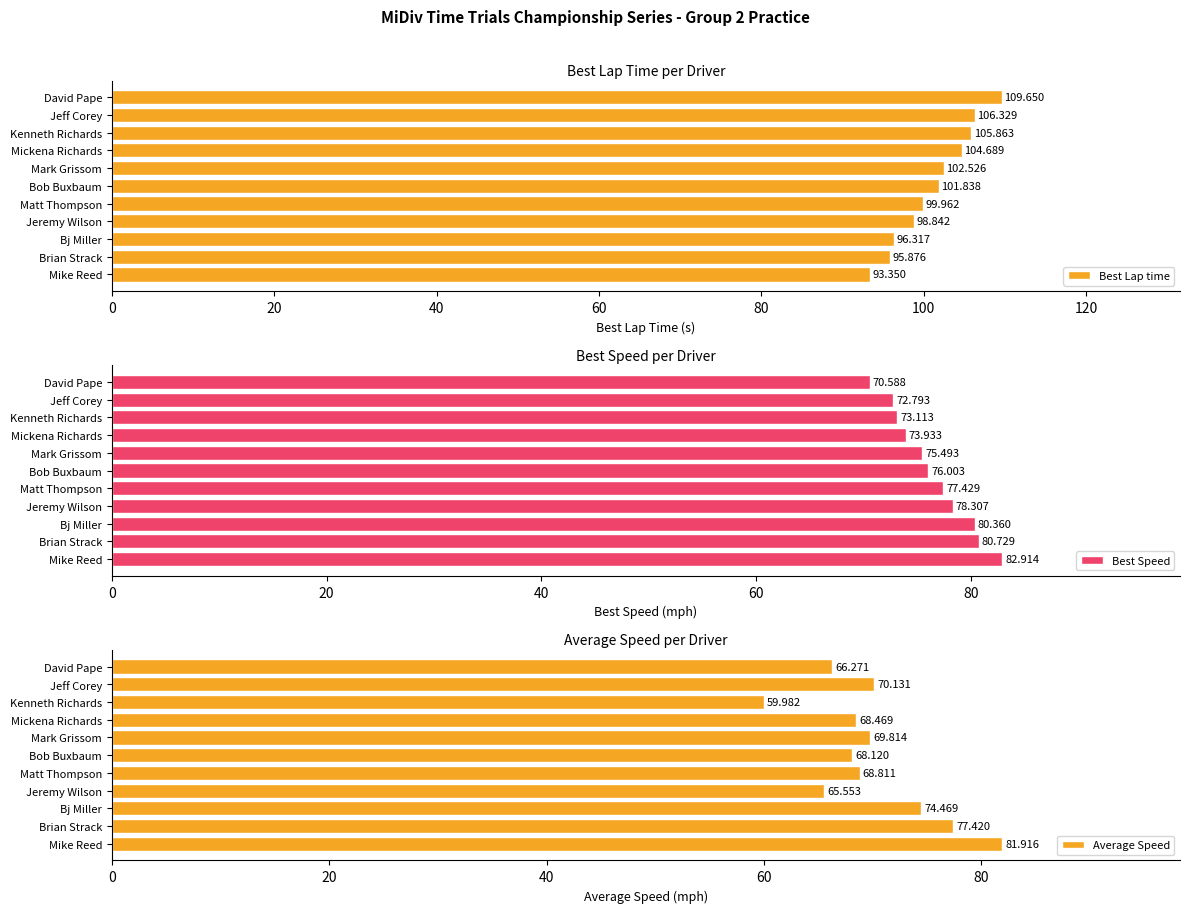

How many values in the Best Lap time series exceed 101?

6